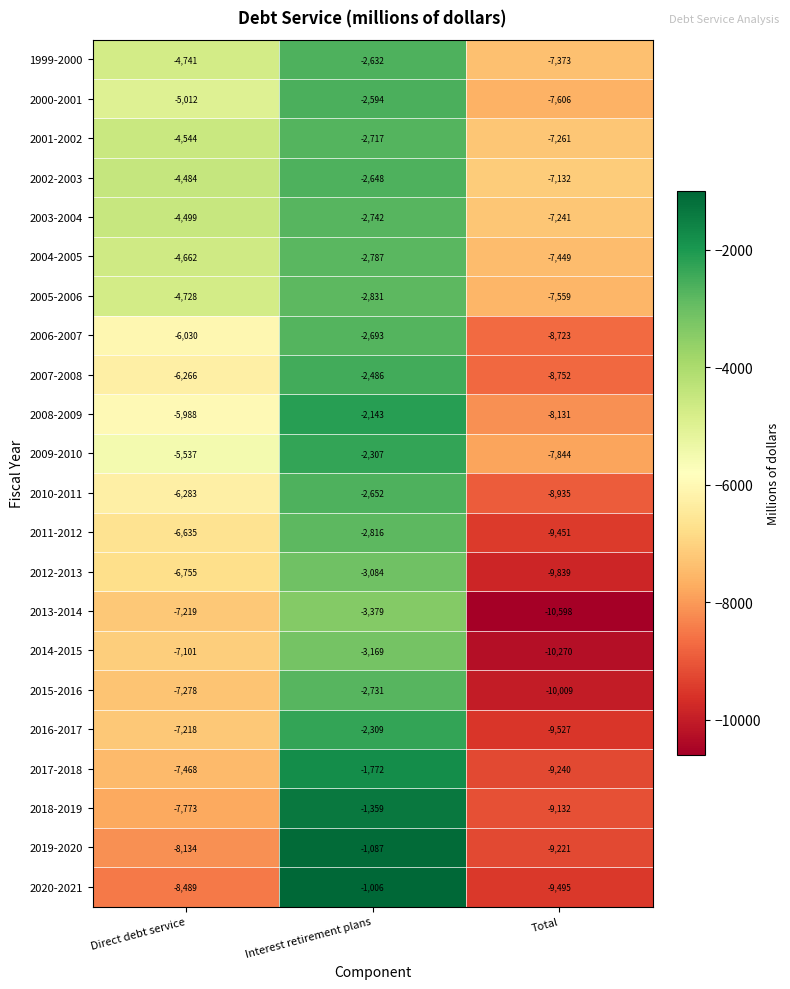

List the series in order of their peak value, lowest first.

2013-2014, 2014-2015, 2012-2013, 2005-2006, 2011-2012, 2004-2005, 2003-2004, 2015-2016, 2001-2002, 2006-2007, 2010-2011, 2002-2003, 1999-2000, 2000-2001, 2007-2008, 2016-2017, 2009-2010, 2008-2009, 2017-2018, 2018-2019, 2019-2020, 2020-2021